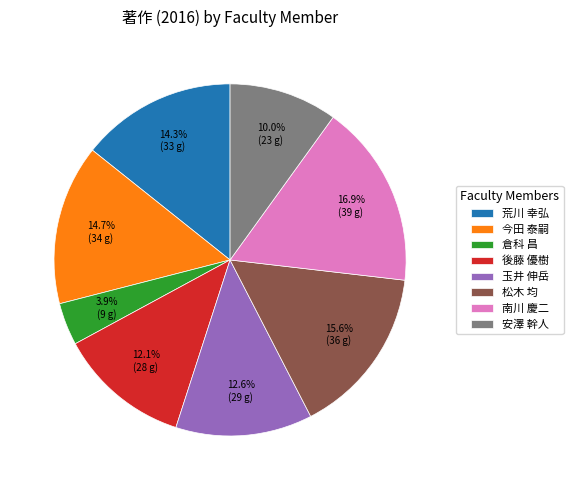

Approximately how many times larger is the value at 後藤 優樹 compared to 松木 均?

0.8